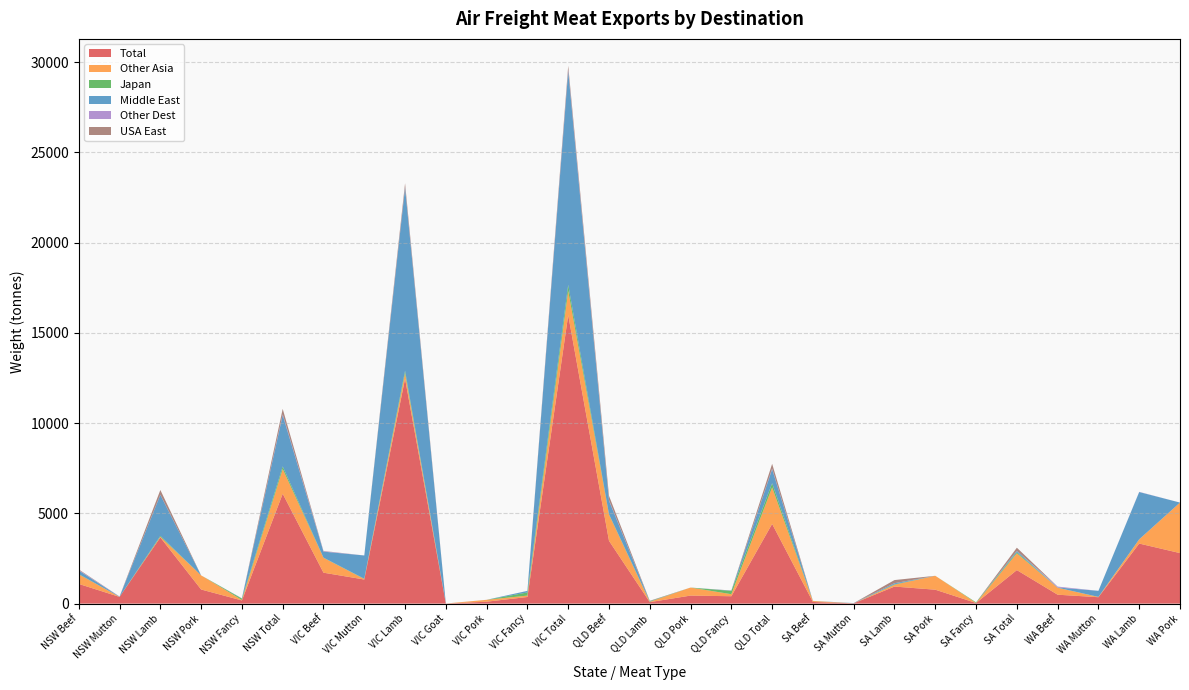

Reading right to left, what are all the values shown in this chart?

Total: 2799.4	3327.6	354.8	493.8	1857.1	35.3	771.1	944.4	15.0	91.3	4417.3	408.9	445.0	81.9	3481.5	15984.6	366.7	106.2	2.7	12460.0	1335.2	1713.8	6087.9	175.7	781.9	3666.9	371.9	1091.4
Other Asia: 2799.4	234.0	13.6	384.9	930.6	1.9	771.1	102.2	1.3	54.1	2021.6	113.1	444.6	17.4	1446.5	1340.2	77.6	104.3	1.2	305.7	27.5	823.9	1370.9	25.3	781.9	35.7	0.0	528.1
Japan: 0.0	2.7	5.0	3.6	56.7	33.3	0.0	22.4	0.0	1.0	233.1	180.4	0.0	25.3	27.4	341.8	174.1	0.0	0.0	141.0	16.0	10.8	144.1	75.3	0.0	50.6	2.0	16.3
Middle East: 0.0	2618.7	336.2	12.6	73.2	0.0	0.0	56.7	13.7	2.8	777.4	15.3	0.0	11.8	750.2	11845.4	86.5	0.0	1.4	10136.6	1289.3	331.6	2844.2	11.1	0.0	2273.5	10.4	200.3
Other Dest: 0.0	10.7	0.0	49.0	5.8	0.0	0.0	5.3	0.0	0.5	34.7	0.4	0.4	0.2	33.7	74.3	1.9	2.0	0.0	44.4	0.0	26.0	47.8	1.4	0.0	10.9	10.9	25.1
USA East: 0.0	0.0	0.0	0.0	174.2	0.0	0.0	173.6	0.0	0.6	262.5	8.2	0.0	20.2	234.1	217.6	0.1	0.0	0.0	205.9	0.0	11.6	295.6	4.3	0.0	257.8	0.2	33.3